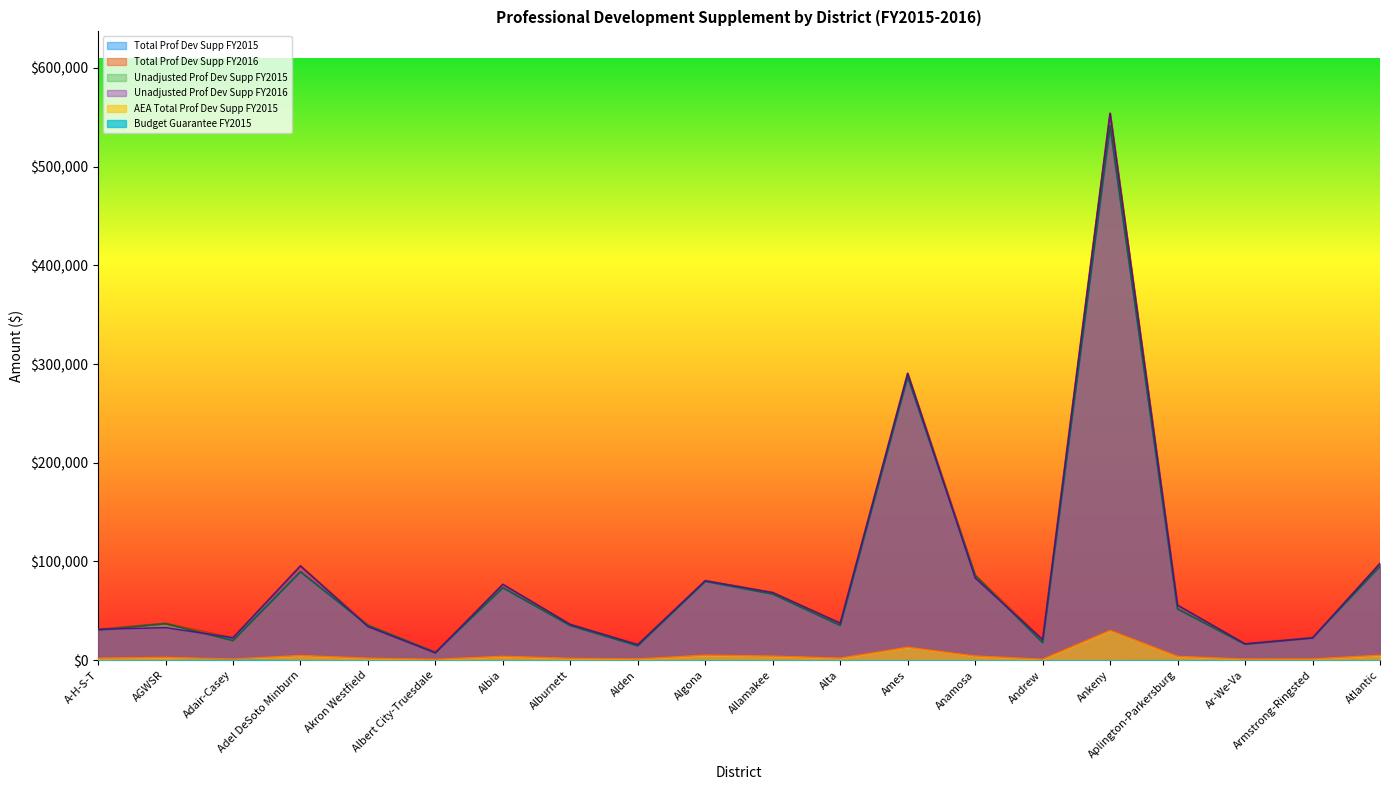

True or false: Unadjusted Prof Dev Supp FY2016 has a value of 463424.8 at Ames.

False